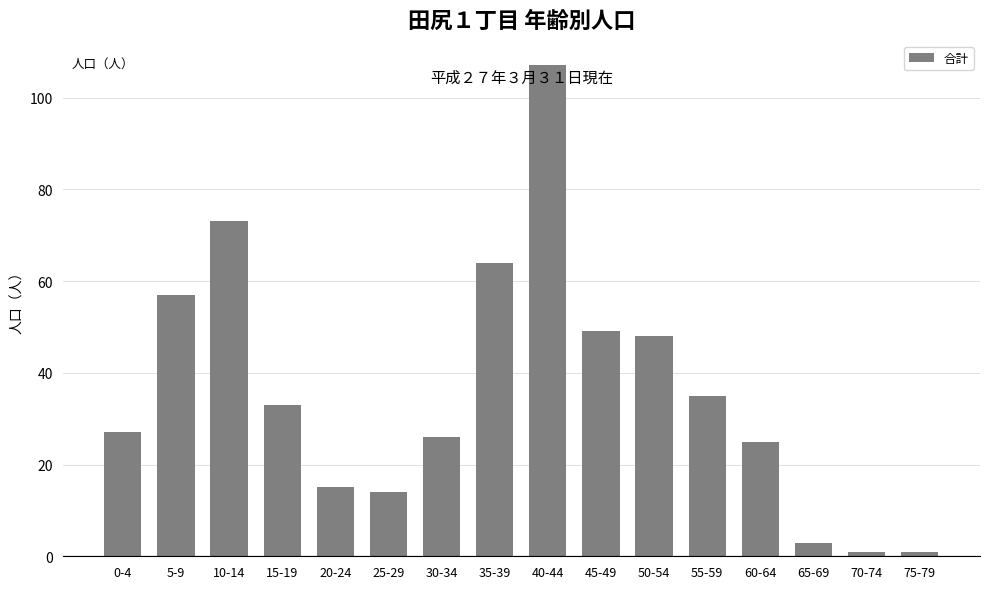

Approximately how many times larger is the value at 50-54 compared to 10-14?

0.7